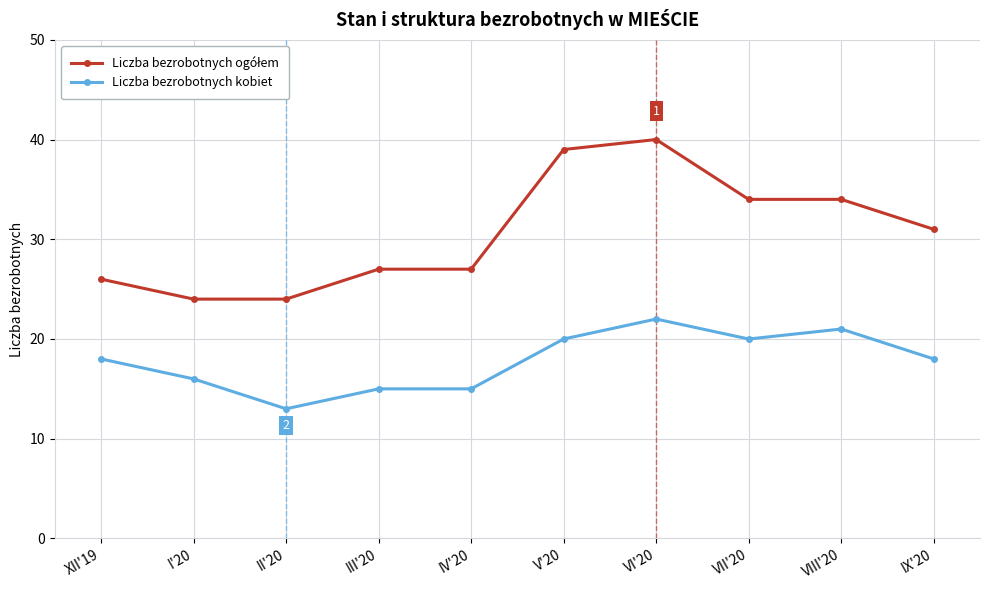

At how many categories does at least one series exceed 18?

10